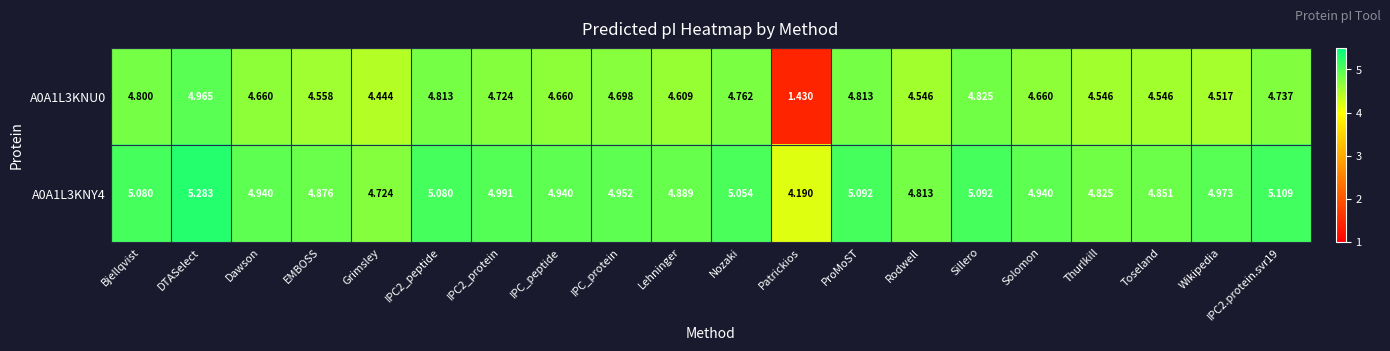

Is the value of A0A1L3KNU0 at Thurlkill greater than the value of A0A1L3KNY4 at Lehninger?

No